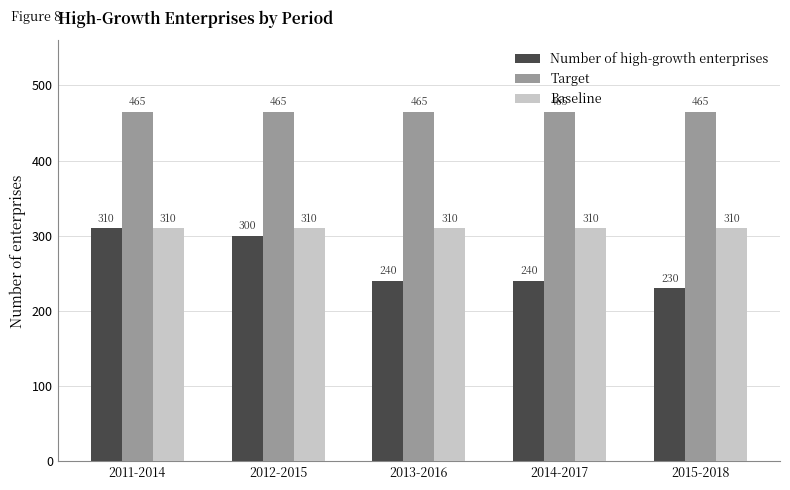

Count the number of categories in the chart.

5